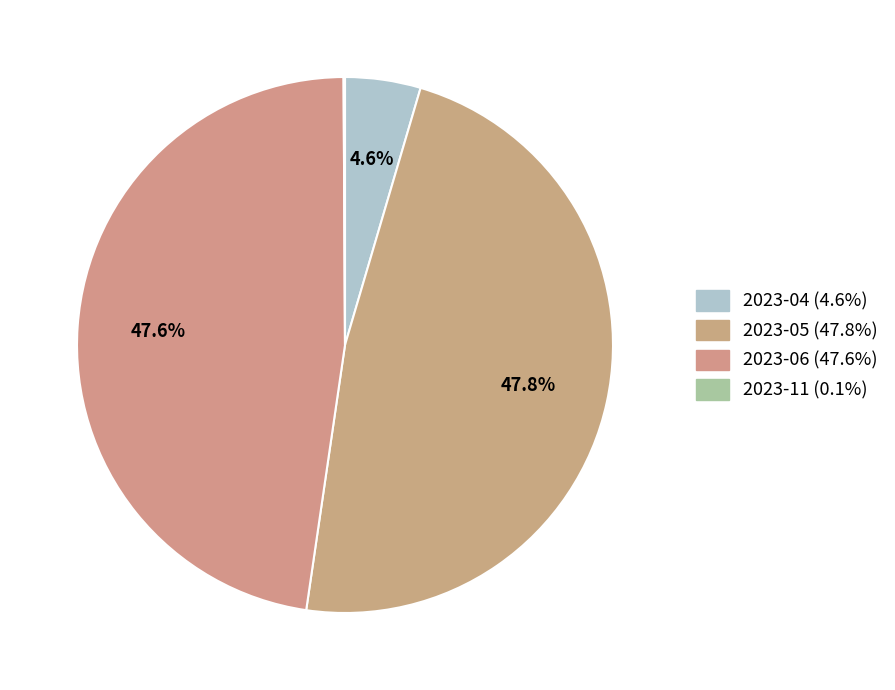

What is the largest slice in the pie chart?

2023-05